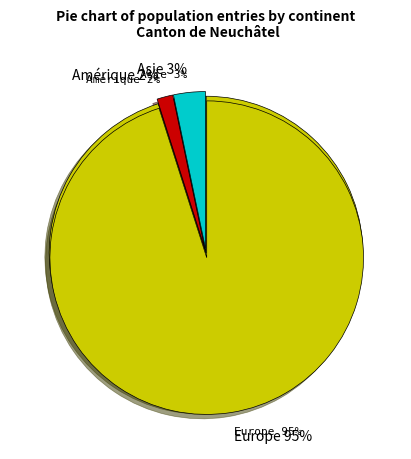

What is the largest slice in the pie chart?

Europe